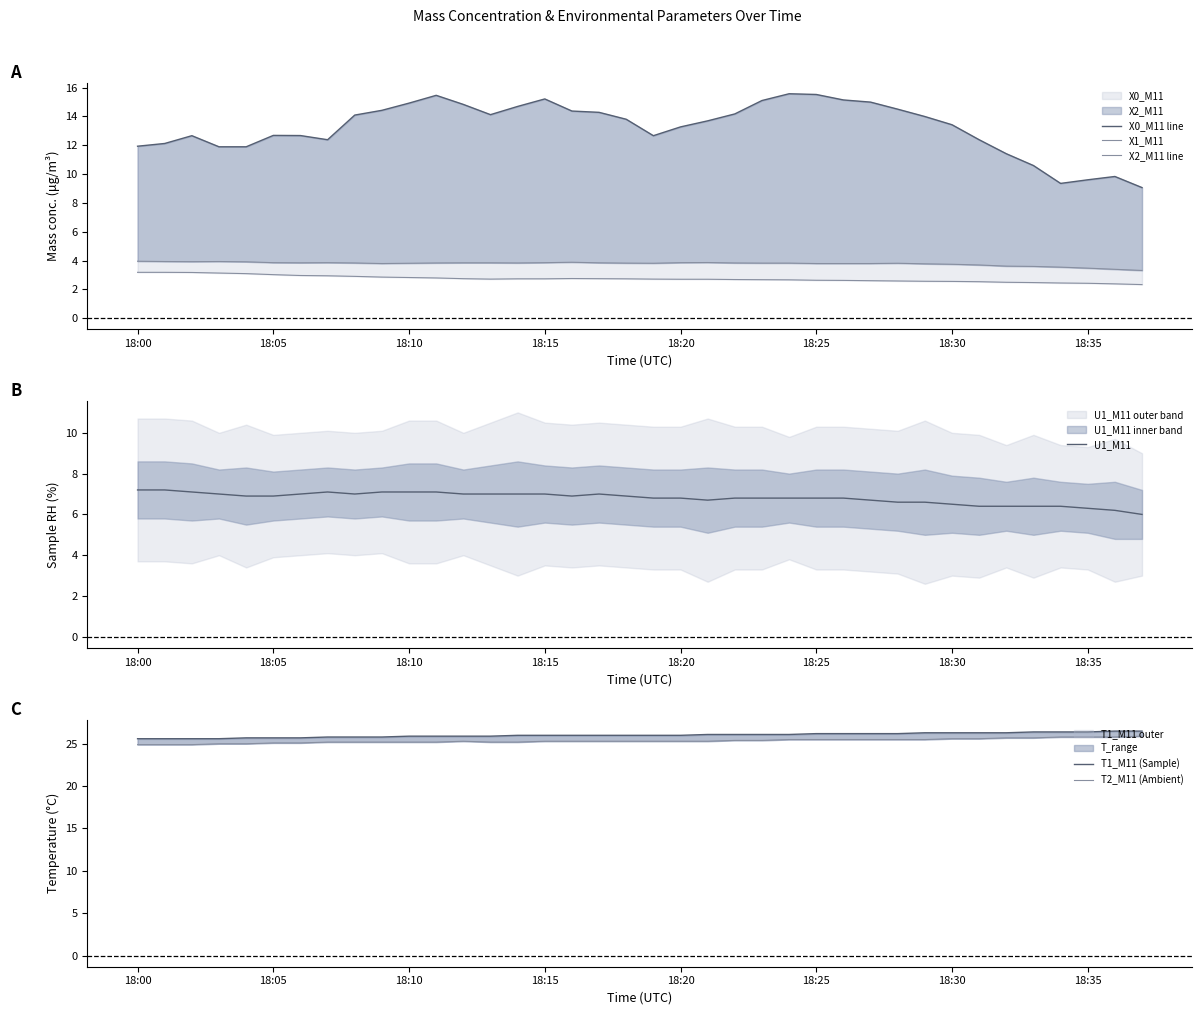

The U1_M11 series shows 12.0 at 18:25. True or false?

False